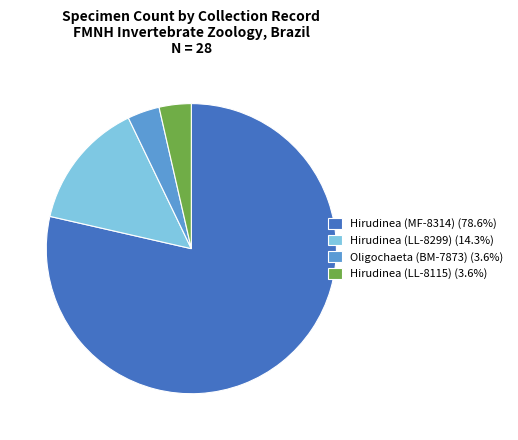

The Hirudinea (MF-8314) slice represents 79% of the pie. True or false?

True